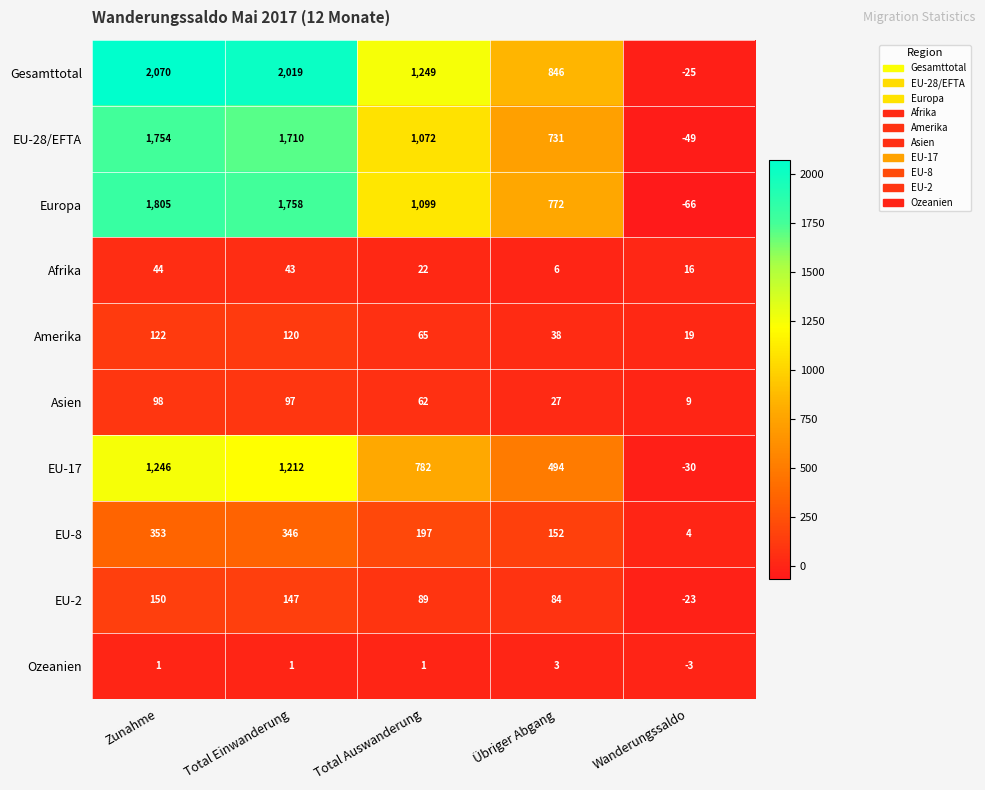

What is the sum of all Gesamttotal values?

6159